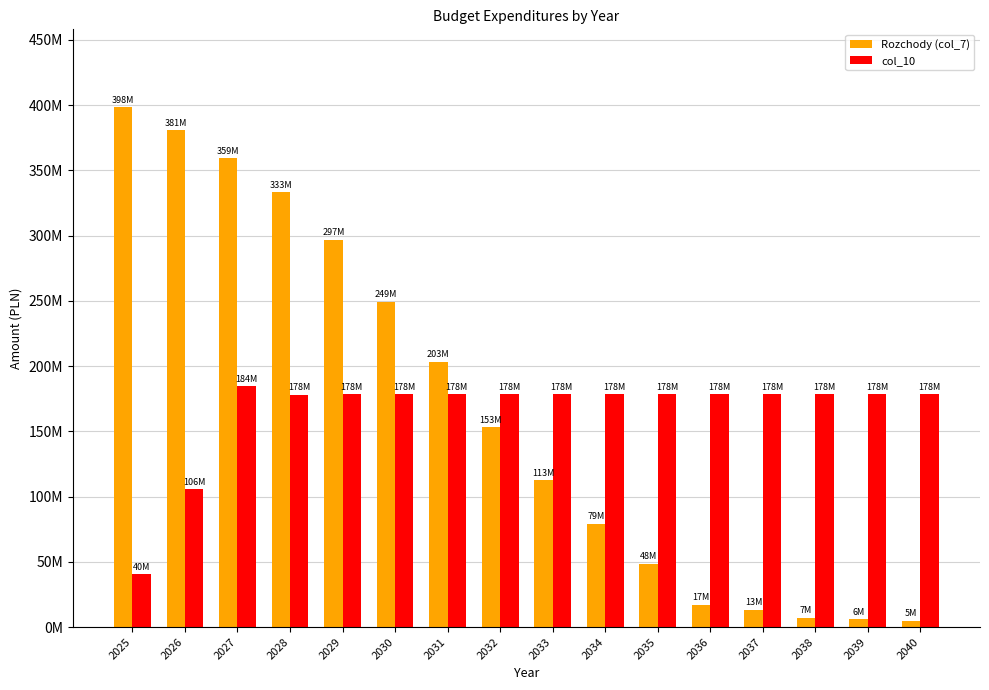

At which category is the sum across all series the highest?

2027